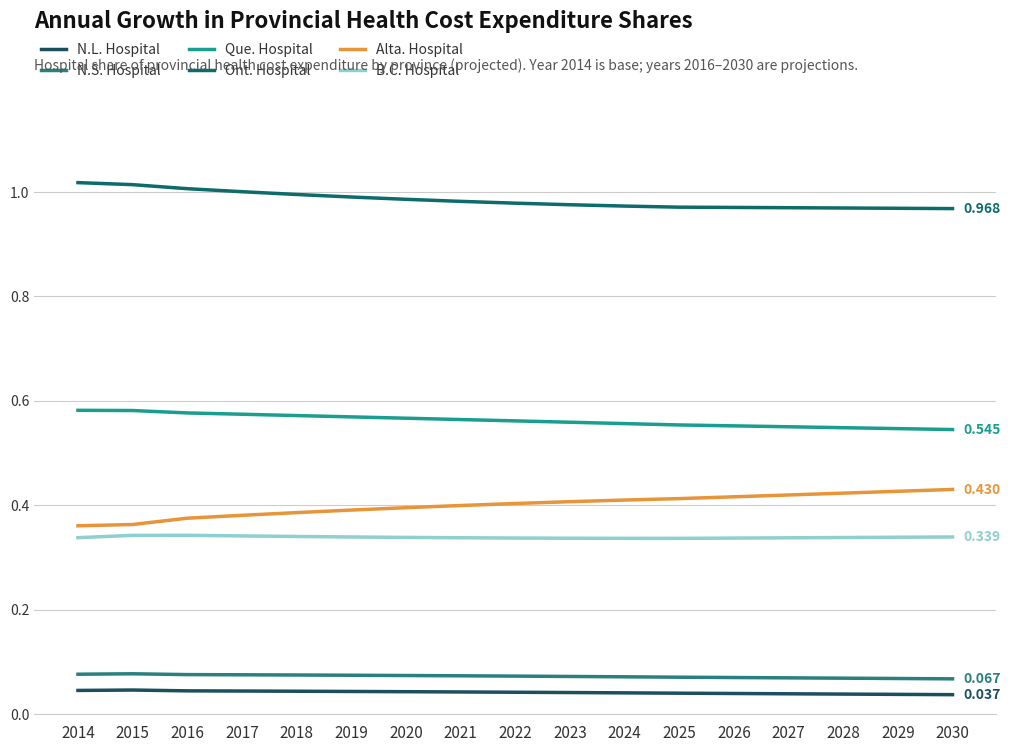

At which label is Ont. Hospital closest to 0?

2030